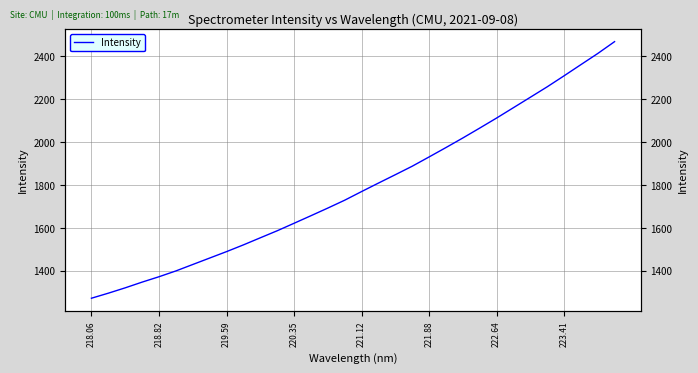

What is the maximum value shown in the chart?

2468.8